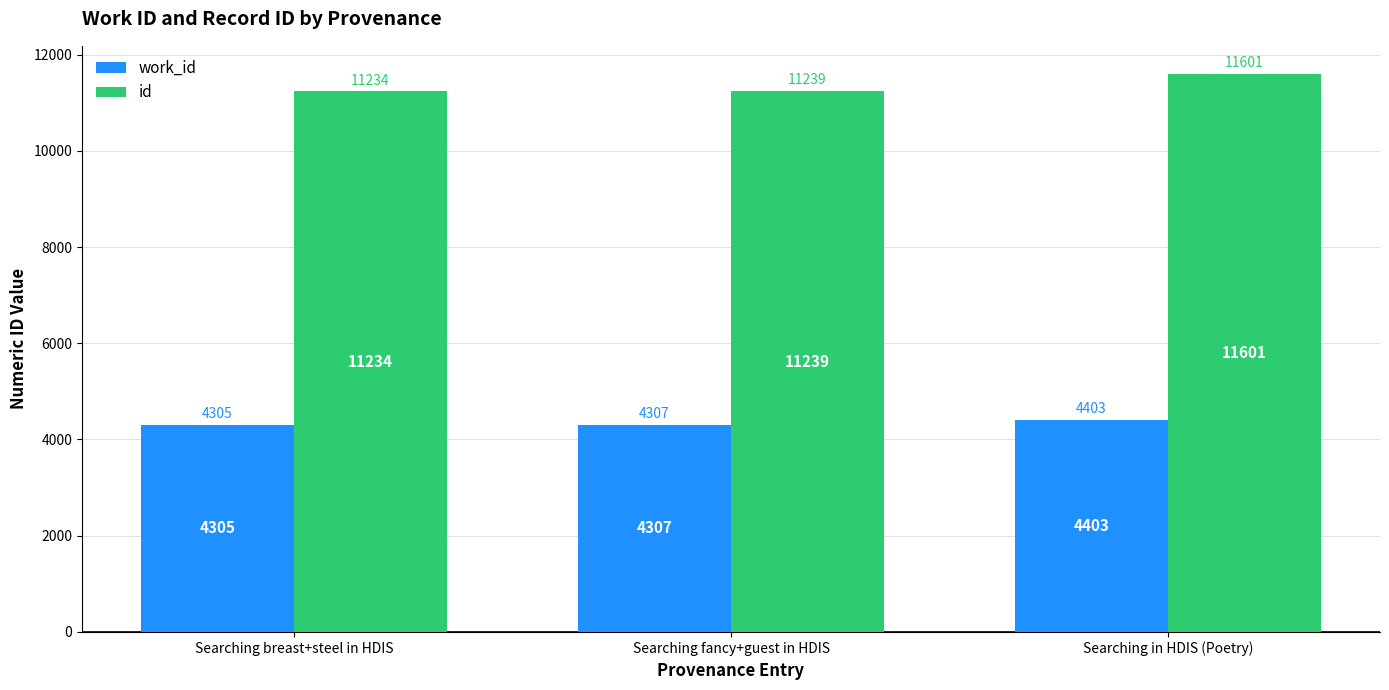

Which series changed the most between Searching breast+steel in HDIS and Searching in HDIS (Poetry)?

id